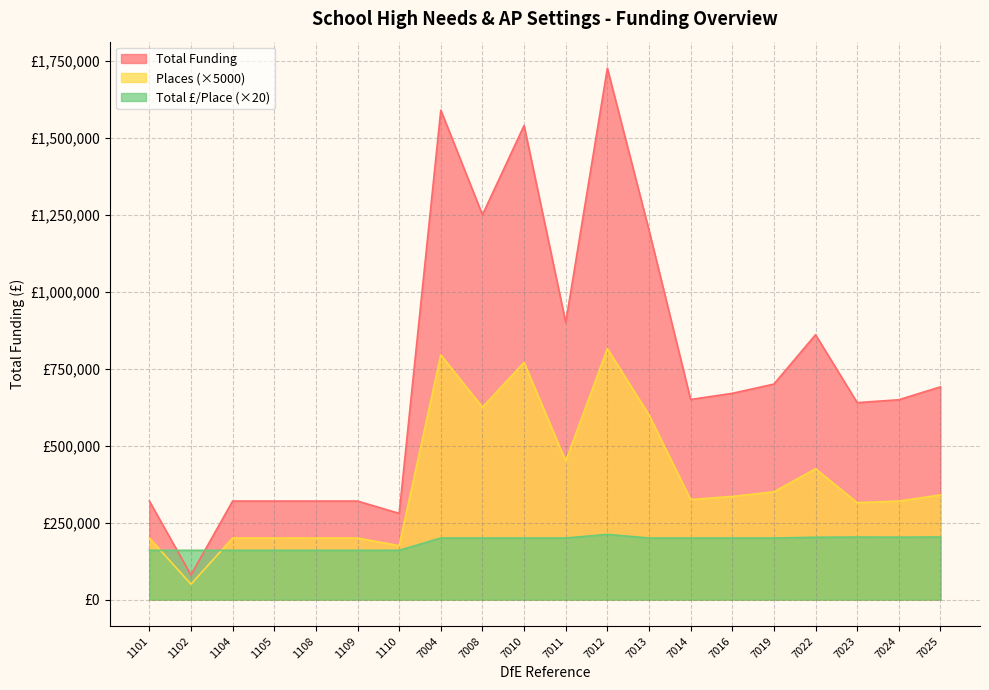

Which series has the widest spread of values?

Total Funding